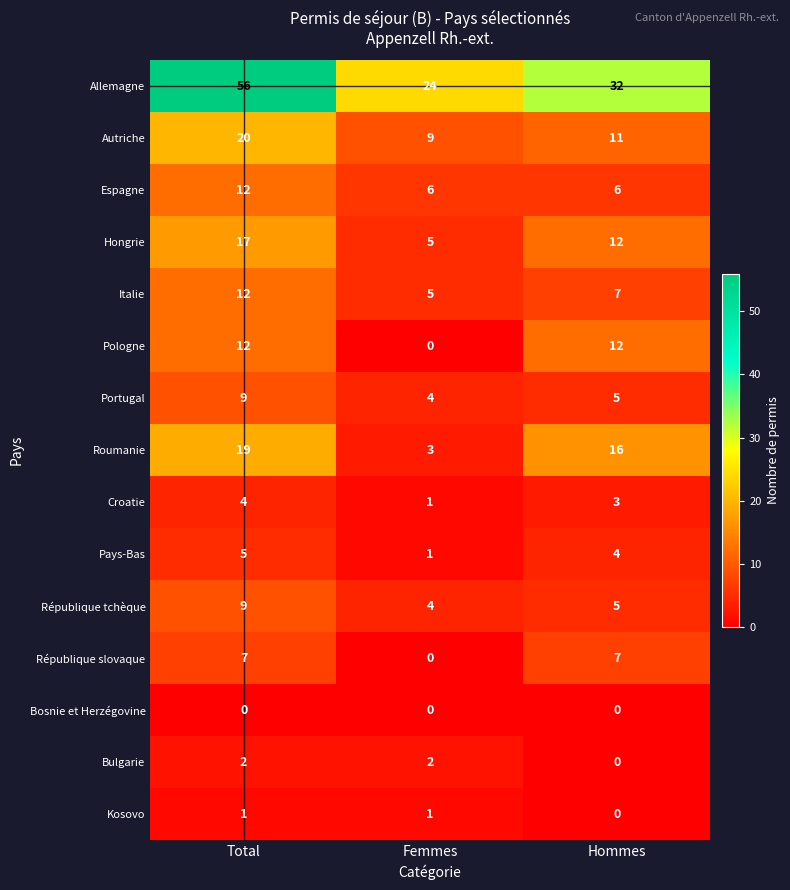

At which category does the chart reach its peak across all series?

Total